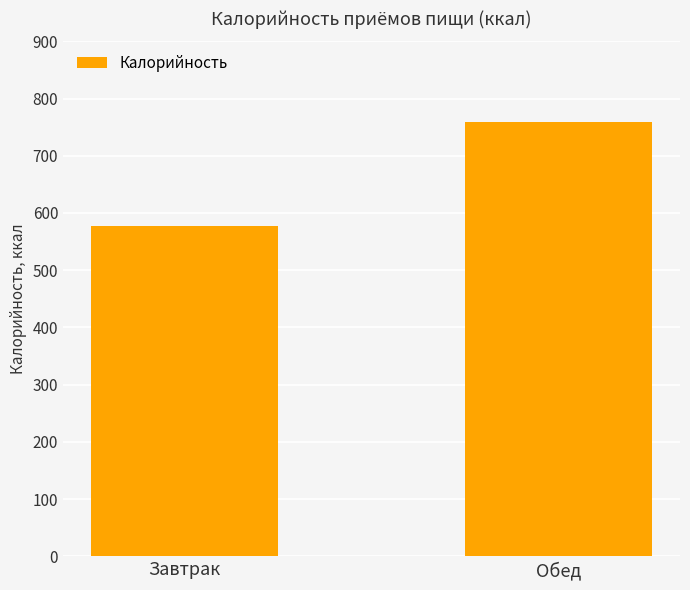

How many bars are there in total?

2